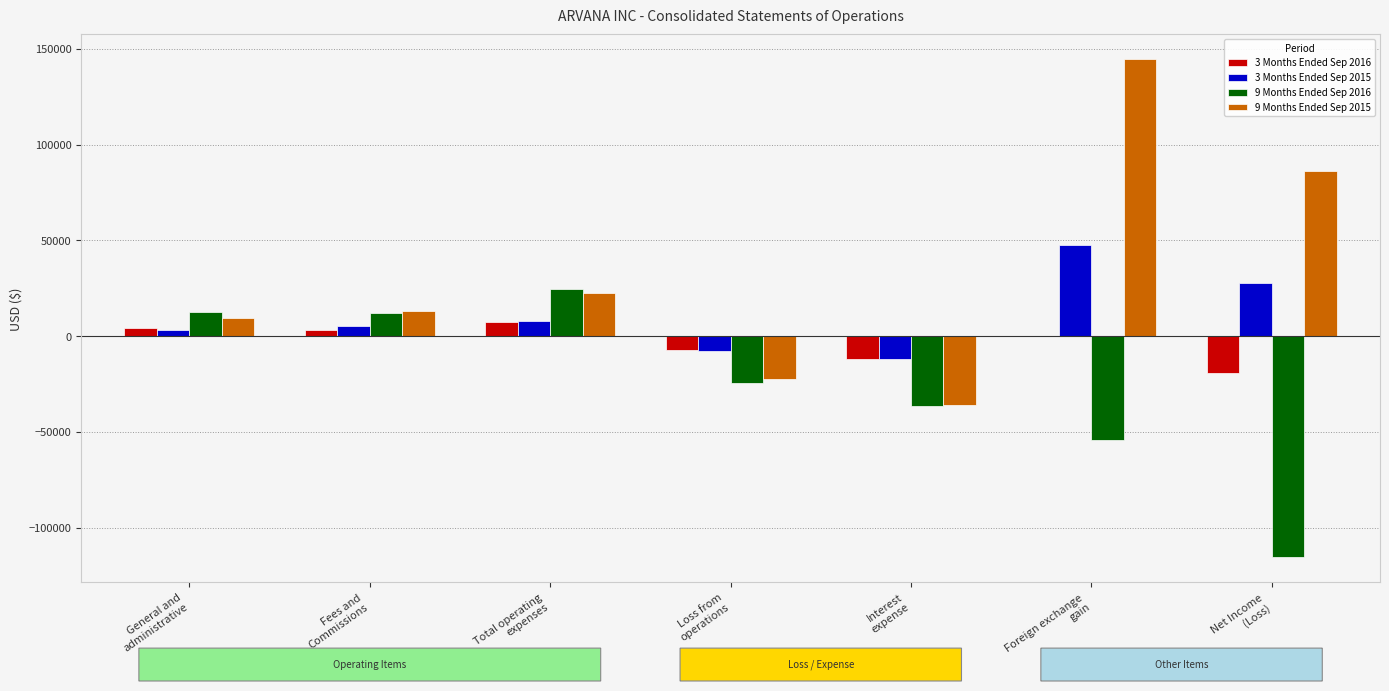

Which series changed the most between General and
administrative and Interest
expense?

9 Months Ended Sep 2016